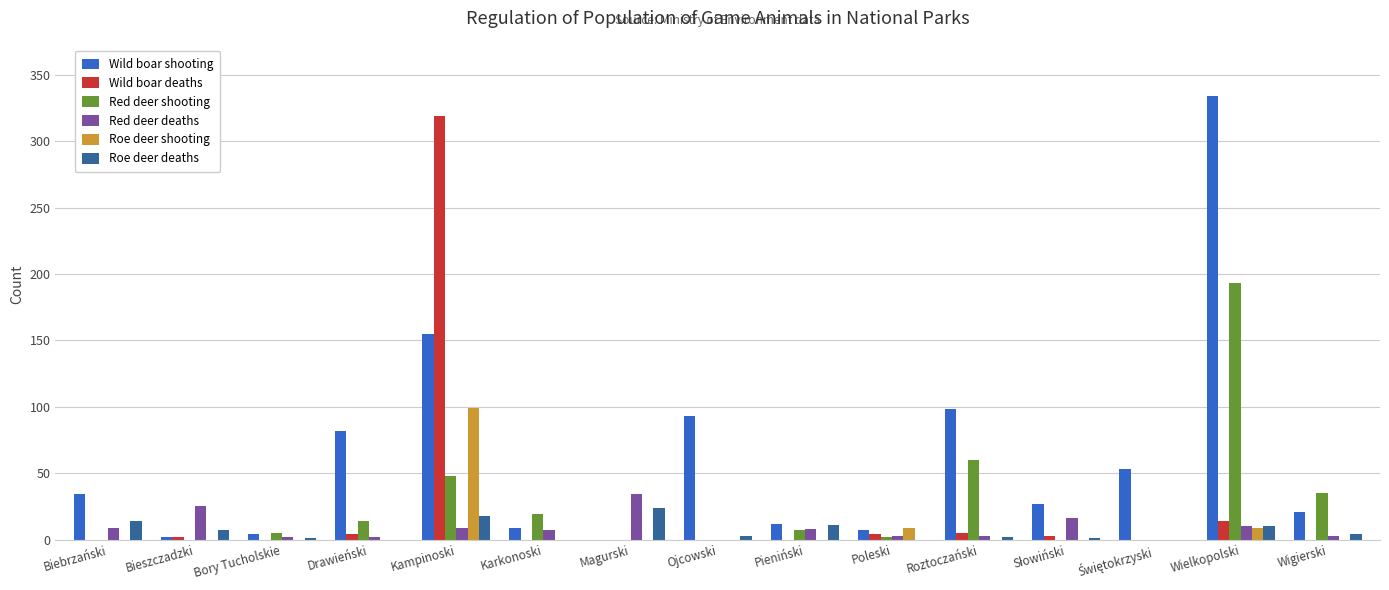

Which series changed the most between Bory Tucholskie and Pieniński?

Roe deer deaths